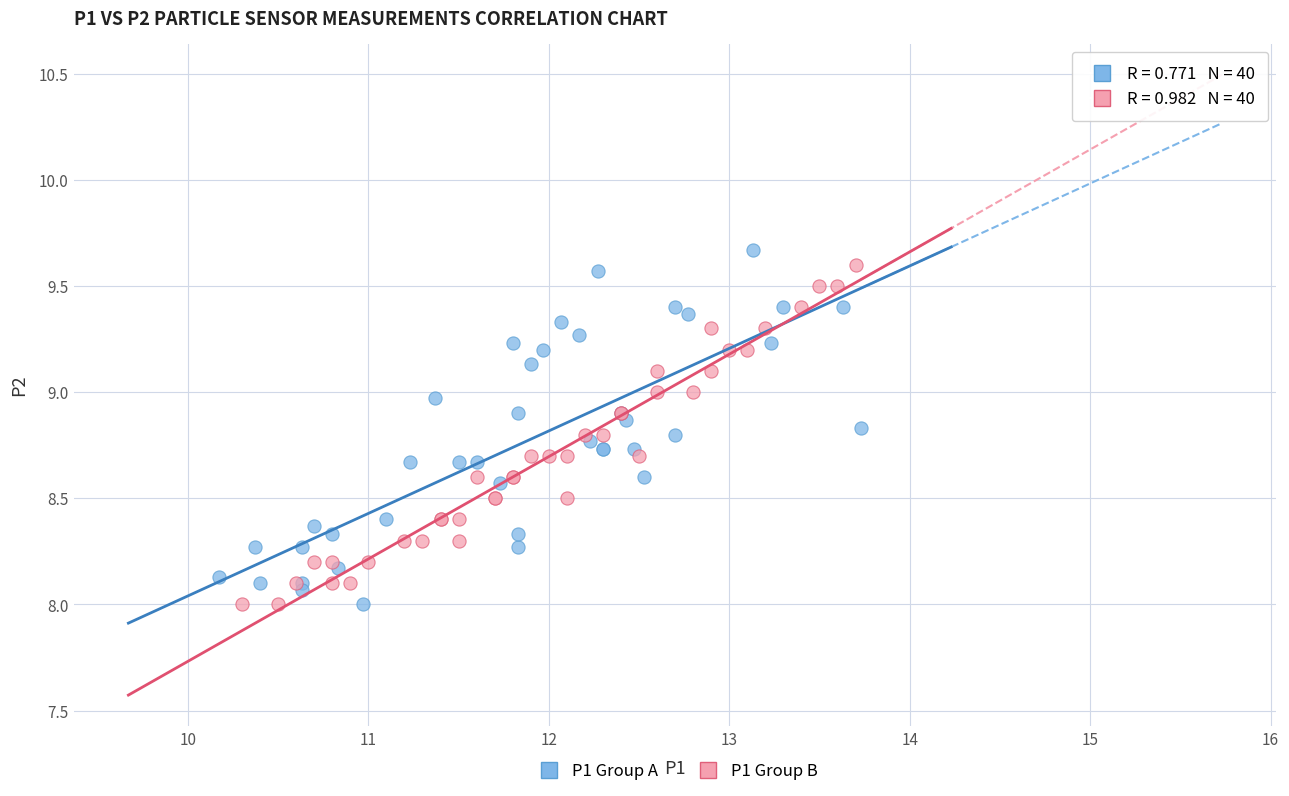

Which series has the widest spread of Y values?

P1 Group A